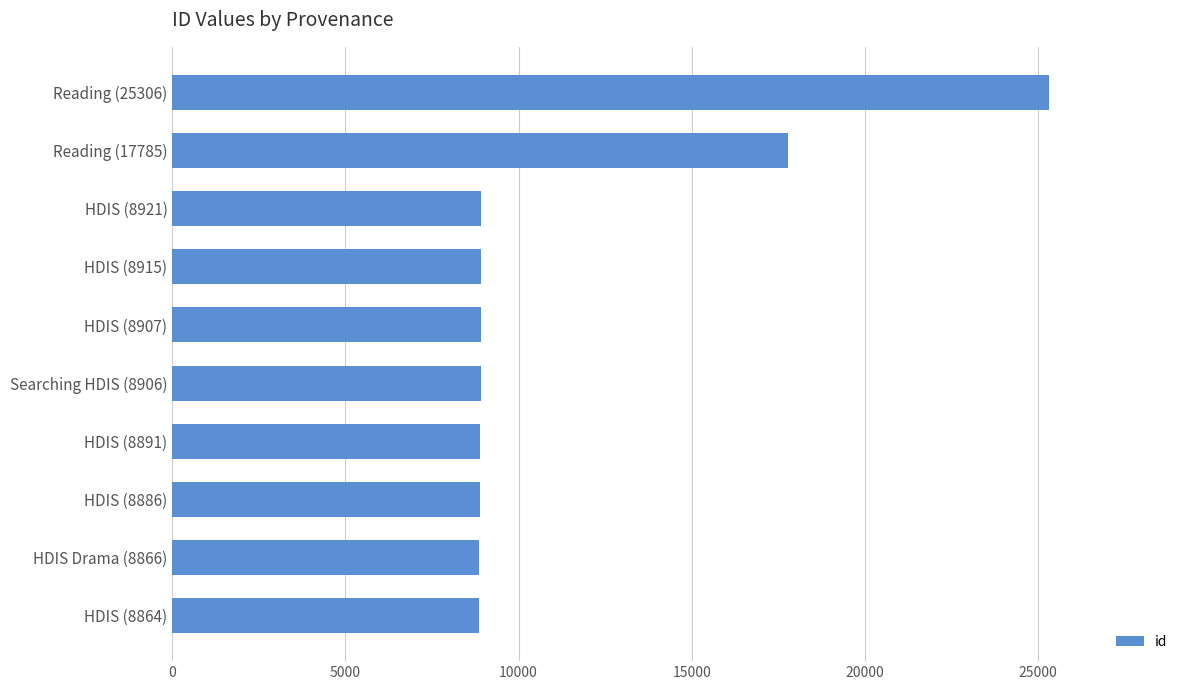

What is the greatest value displayed?

25306